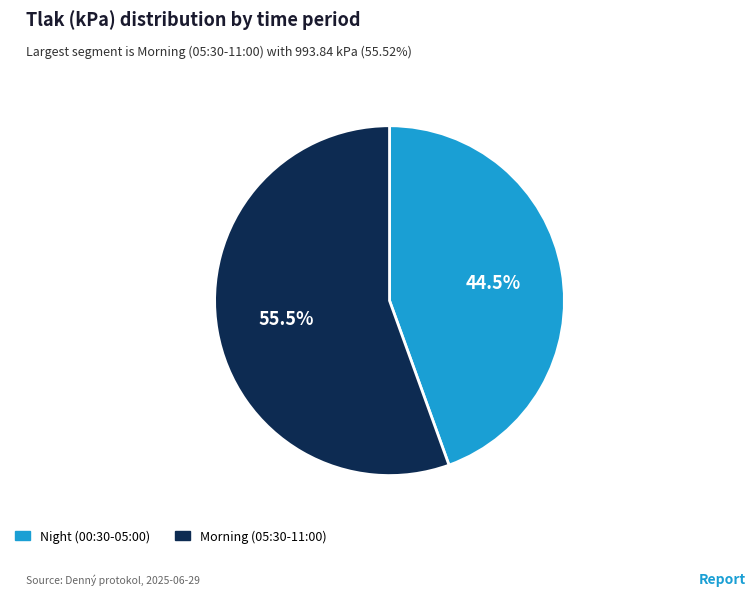

What is the total percentage of Night (00:30-05:00) and Morning (05:30-11:00)?

100.0%